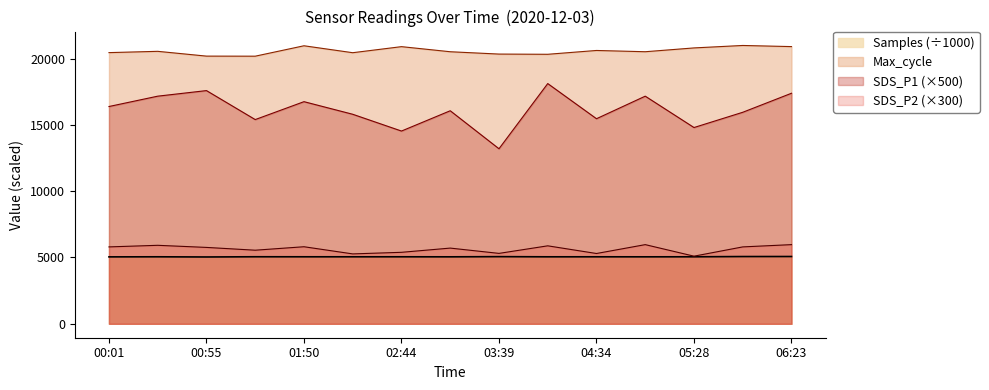

List the series in order of their peak value, highest first.

Max_cycle, SDS_P1 (×500), SDS_P2 (×300), Samples (÷1000)